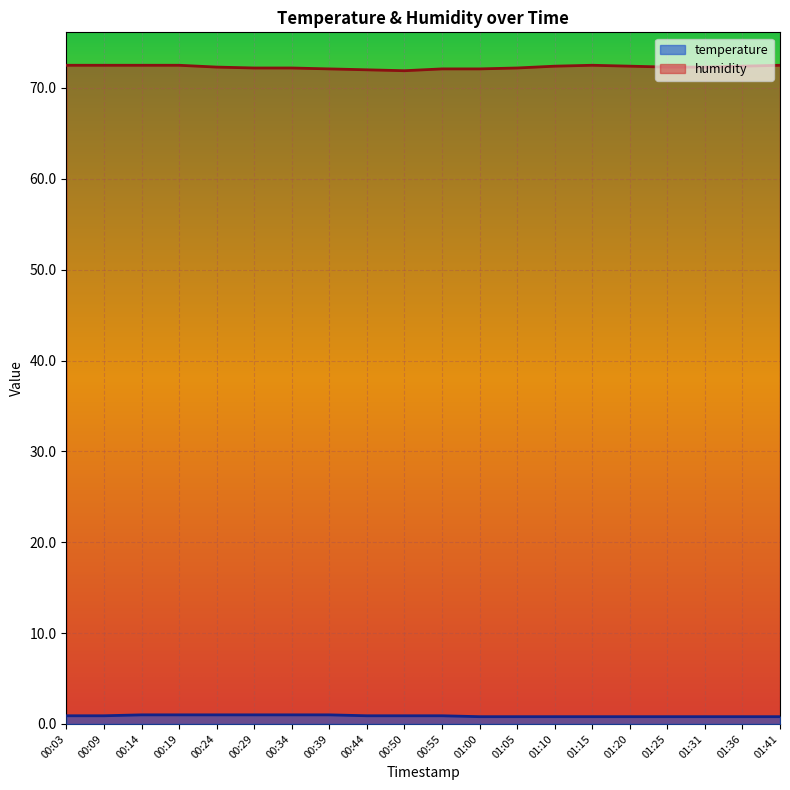

Rank the series by their maximum value, from lowest to highest.

temperature, humidity